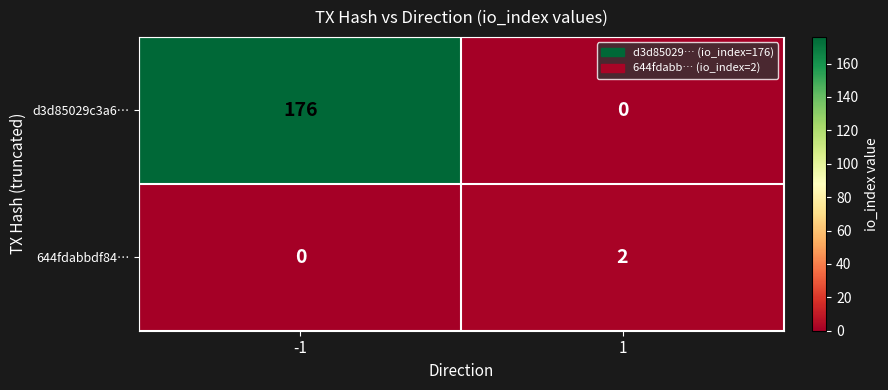

How many positive values does the 644fdabbdf84… series have?

1